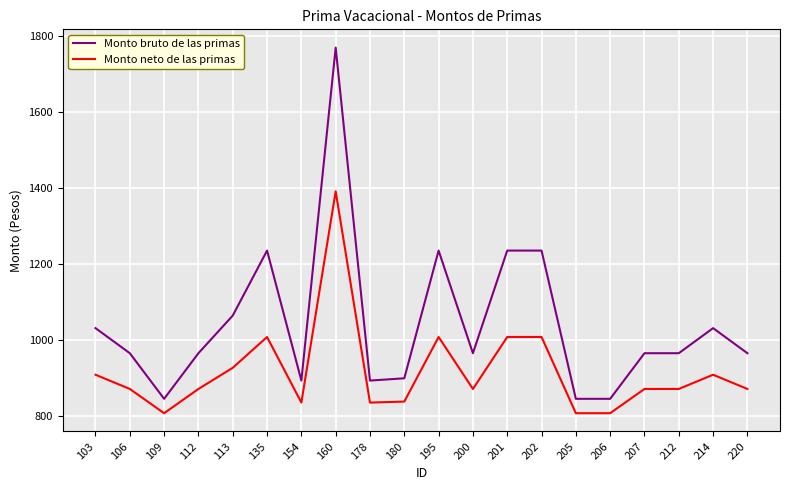

Which series has the largest total across all categories?

Monto bruto de las primas